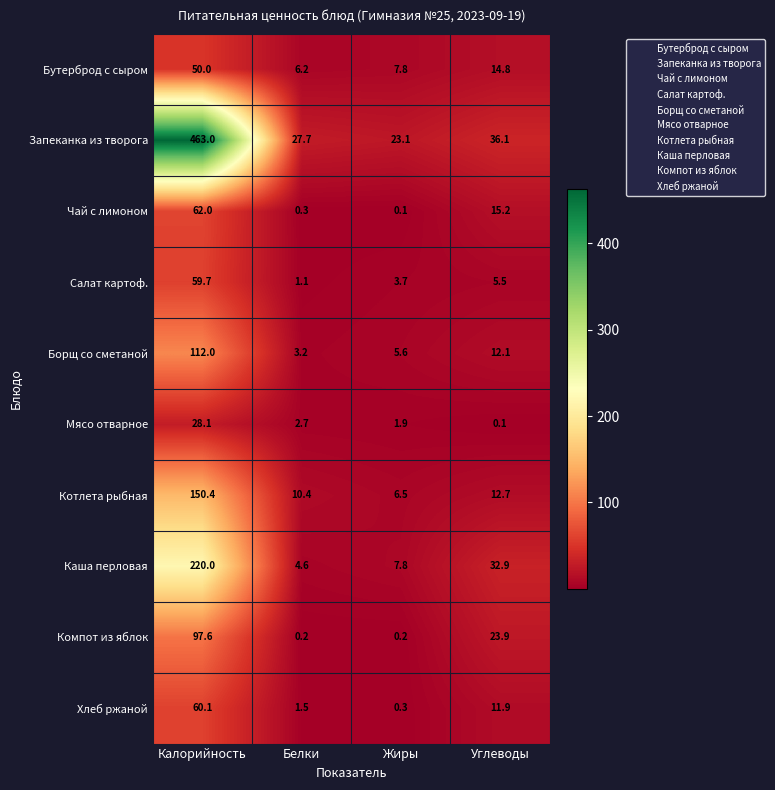

Which category has the highest value across all series?

Калорийность